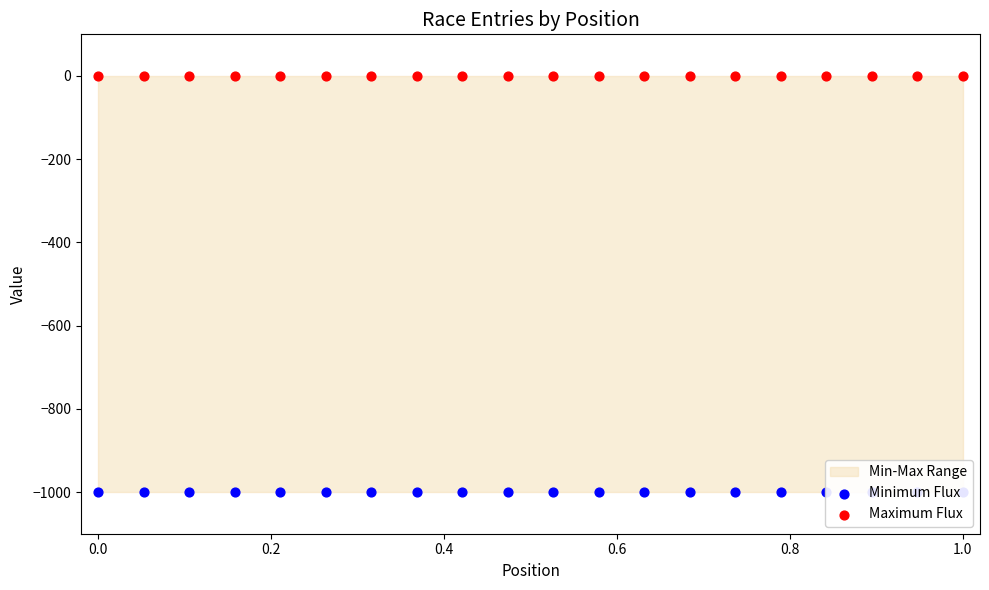

Which series has the largest total across all categories?

Maximum Flux